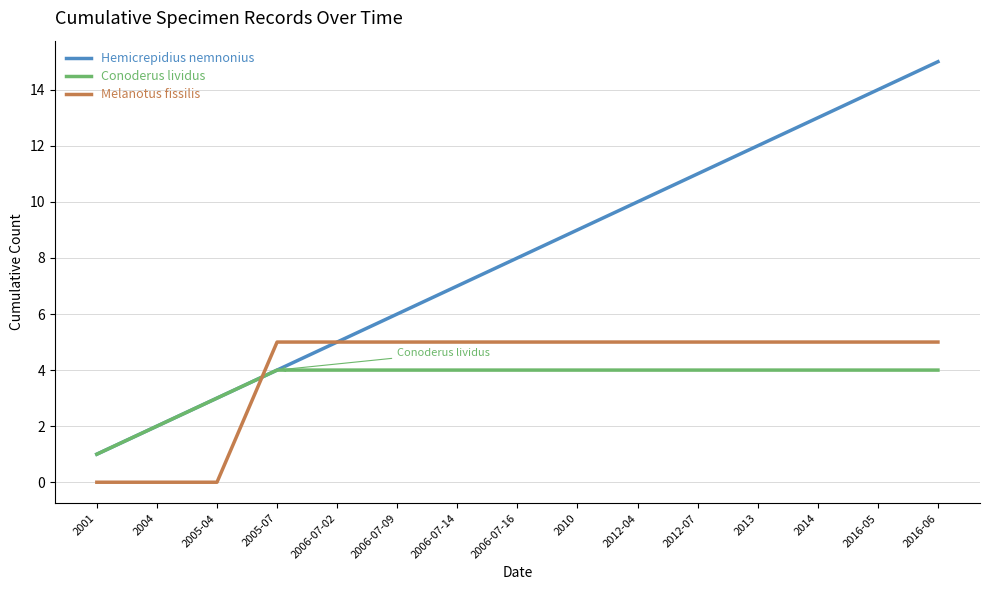

Reading left to right, extract all data points from this chart.

Hemicrepidius nemnonius: 2001=1	2004=2	2005-04=3	2005-07=4	2006-07-02=5	2006-07-09=6	2006-07-14=7	2006-07-16=8	2010=9	2012-04=10	2012-07=11	2013=12	2014=13	2016-05=14	2016-06=15
Conoderus lividus: 2001=1	2004=2	2005-04=3	2005-07=4	2006-07-02=4	2006-07-09=4	2006-07-14=4	2006-07-16=4	2010=4	2012-04=4	2012-07=4	2013=4	2014=4	2016-05=4	2016-06=4
Melanotus fissilis: 2001=0	2004=0	2005-04=0	2005-07=5	2006-07-02=5	2006-07-09=5	2006-07-14=5	2006-07-16=5	2010=5	2012-04=5	2012-07=5	2013=5	2014=5	2016-05=5	2016-06=5